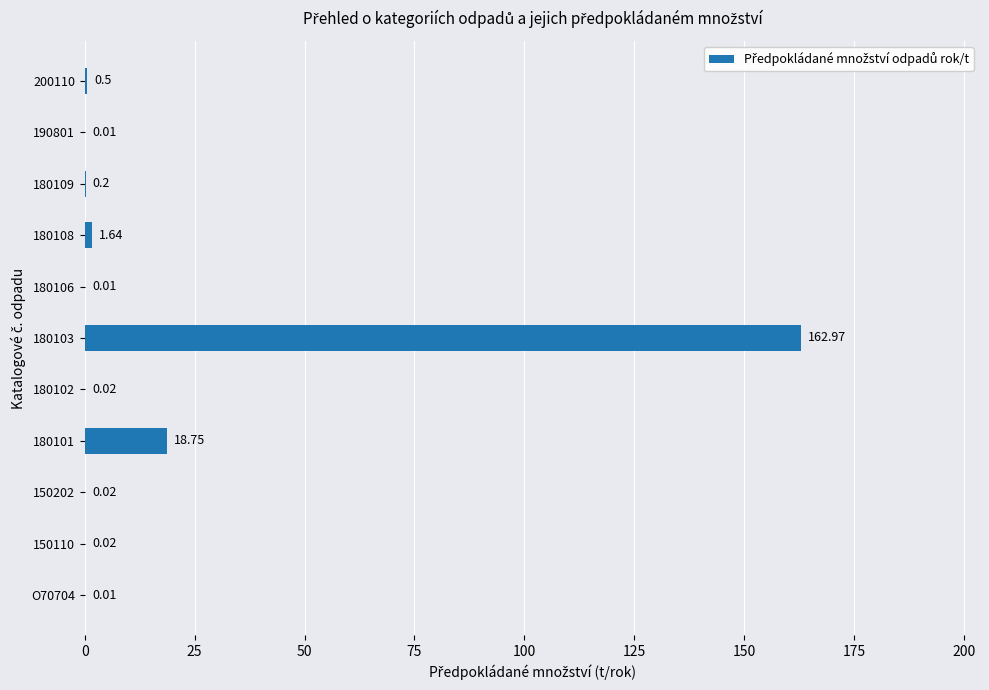

What is the change in value from 180103 to 180108?

-161.3